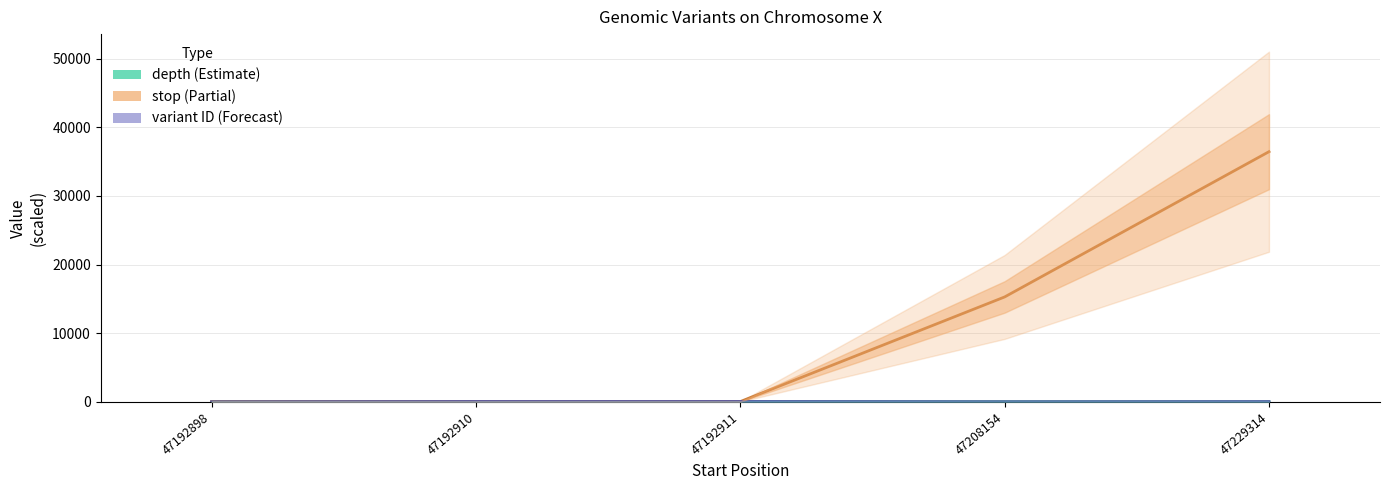

What value does the depth series have at 47192898?

15.0